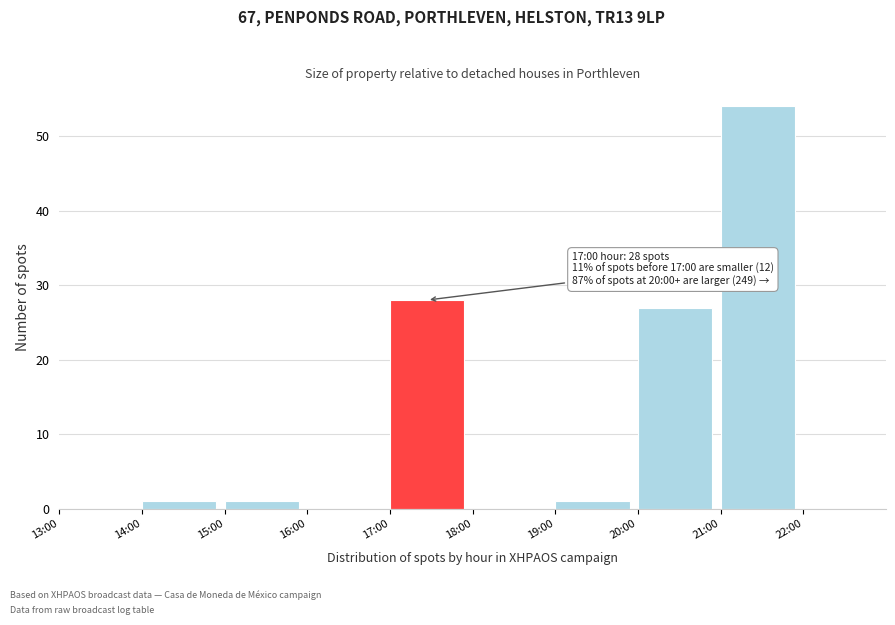

Reading left to right, extract all data points from this chart.

13:00=0	14:00=1	15:00=1	16:00=0	17:00=28	18:00=0	19:00=1	20:00=27	21:00=54	22:00=0